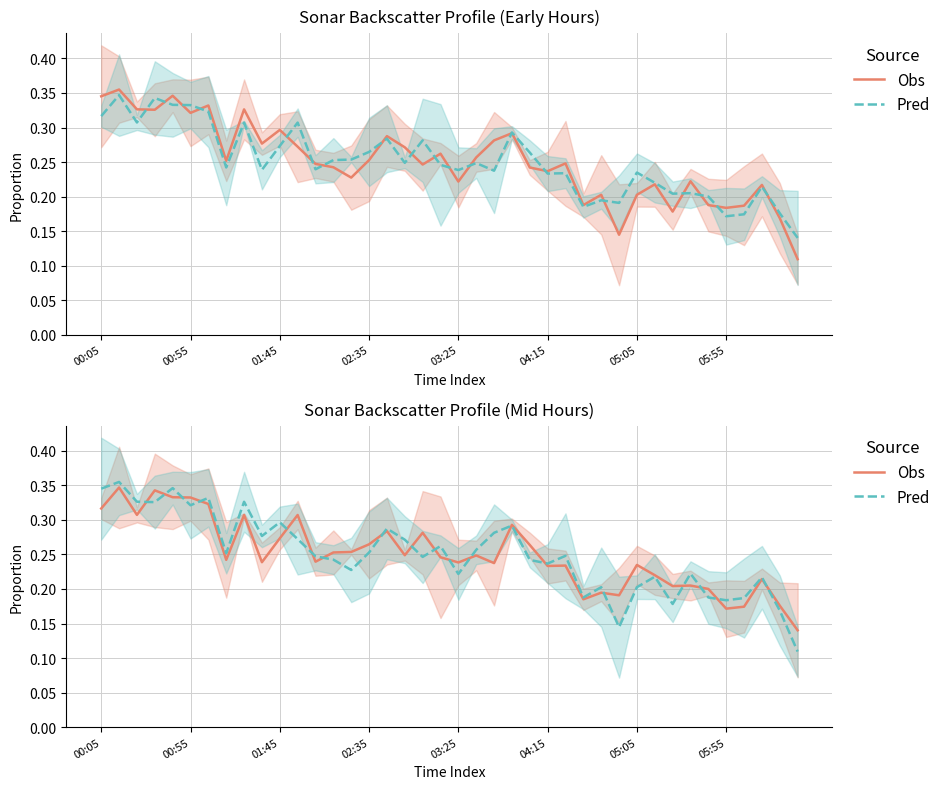

What are all the series names shown in the legend?

Obs, Pred